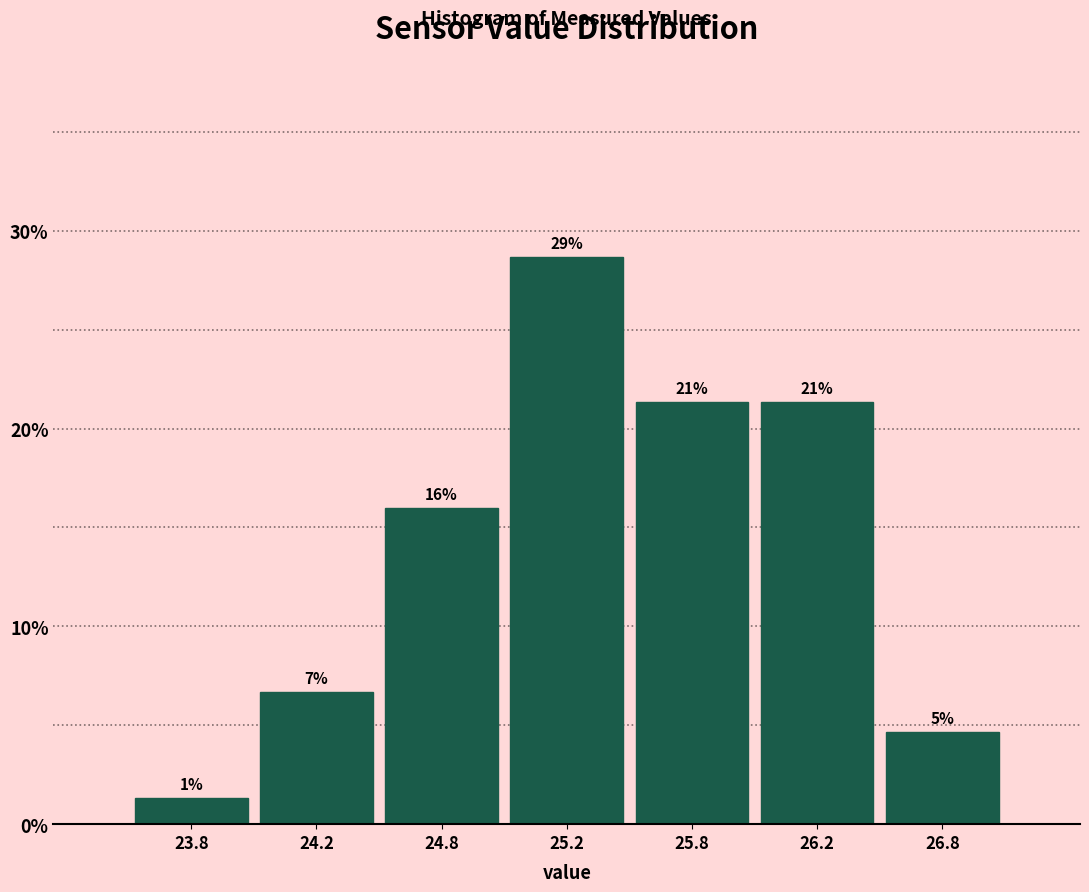

Are the bars horizontal?

No